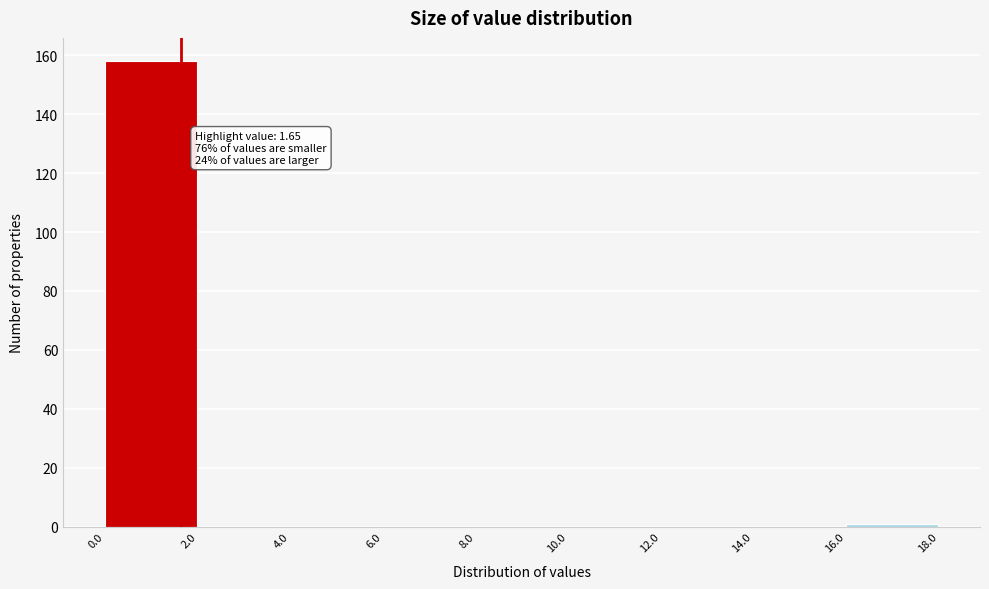

Over which range of the x-axis is the bar tallest?

0.0 to 2.0